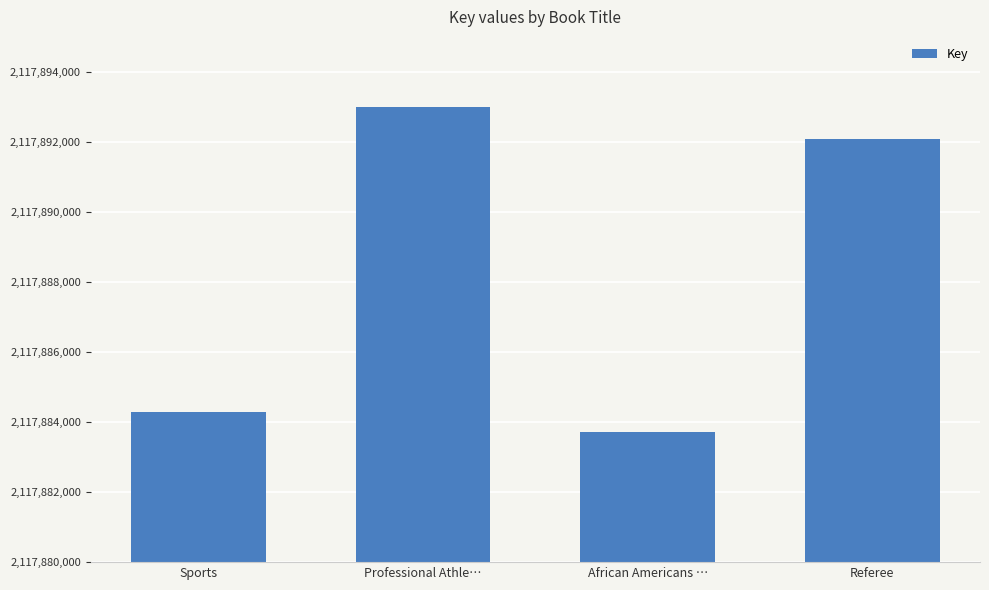

Are the bars horizontal?

No